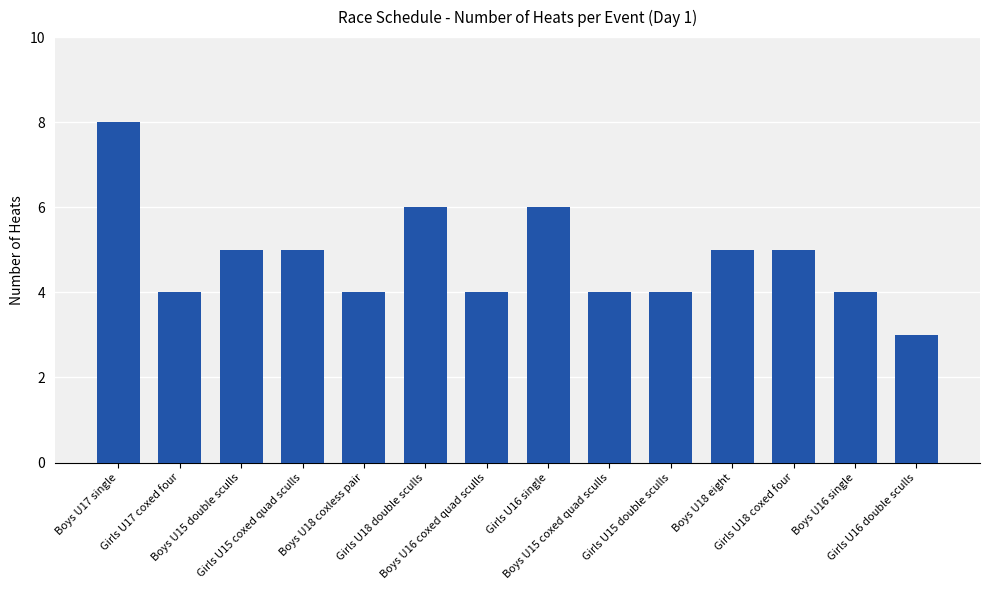

Which label corresponds to the largest value in the chart?

Boys U17 single